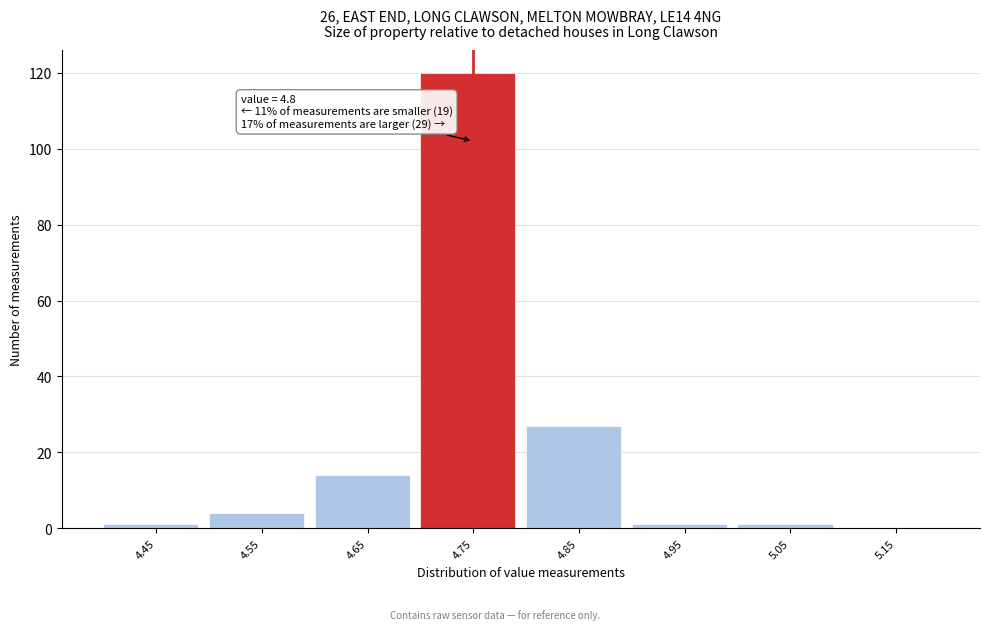

Reading left to right, list all the values displayed in this chart.

4.45=1	4.55=4	4.65=14	4.75=120	4.85=27	4.95=1	5.05=1	5.15=0